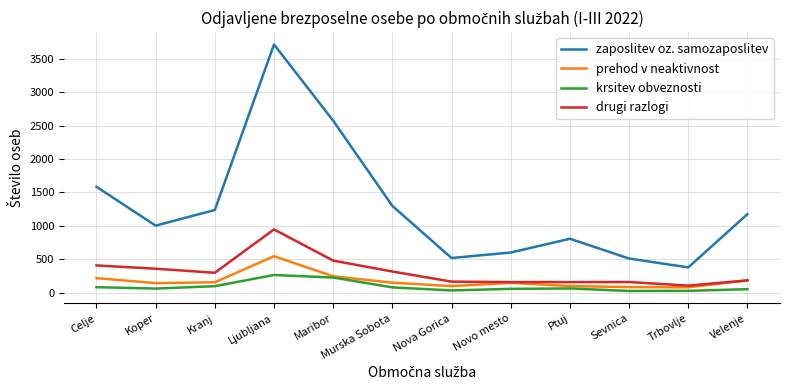

True or false: zaposlitev oz. samozaposlitev and prehod v neaktivnost intersect in this chart.

False